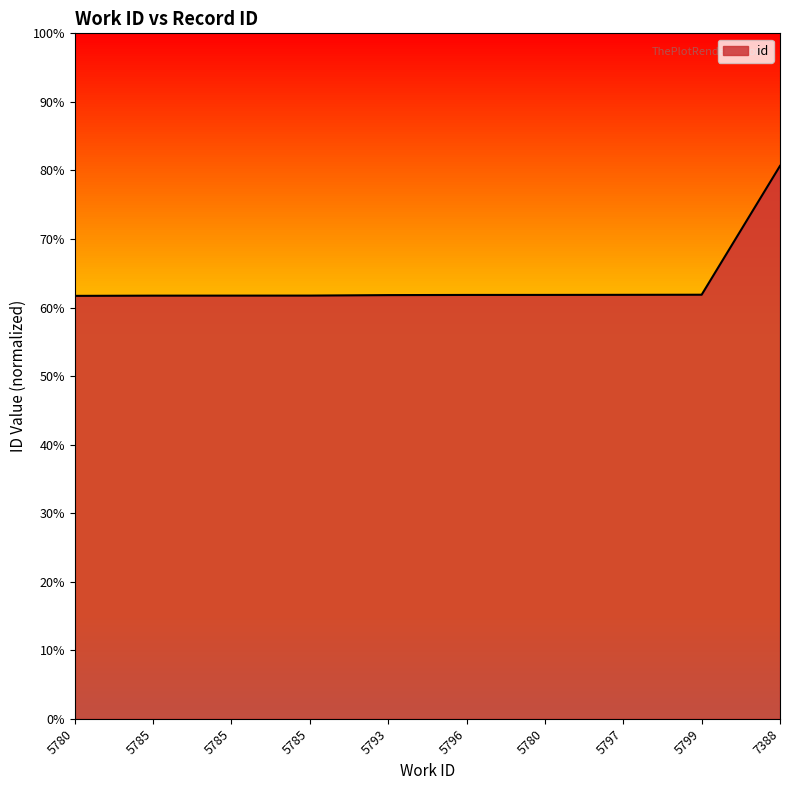

The chart shows a value of 0.6 at 5796. True or false?

True